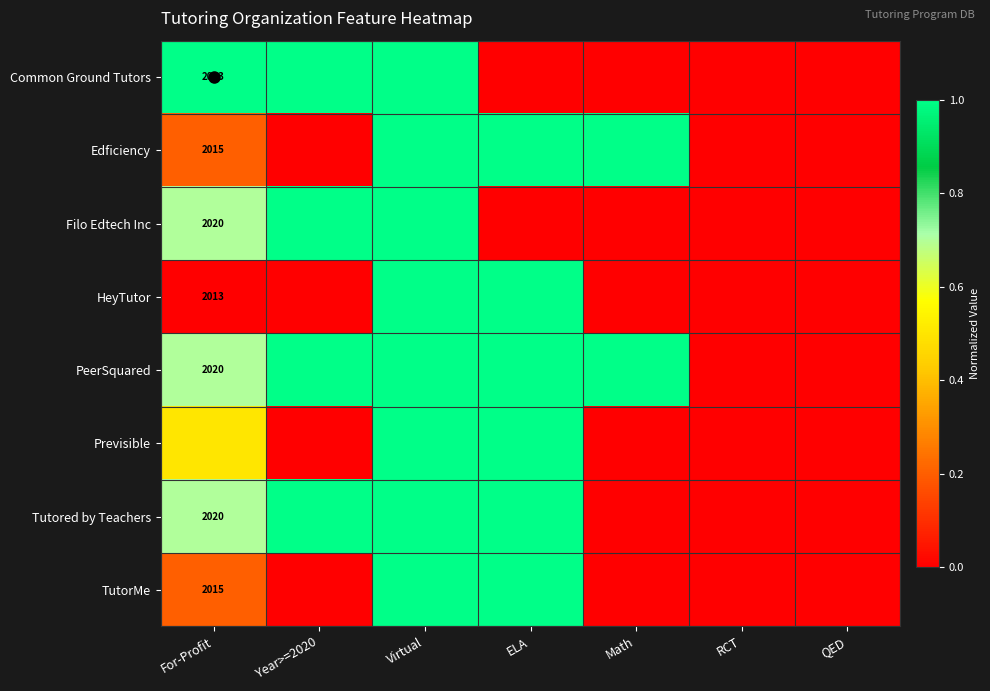

True or false: HeyTutor has a value of 0.0 at Math.

True